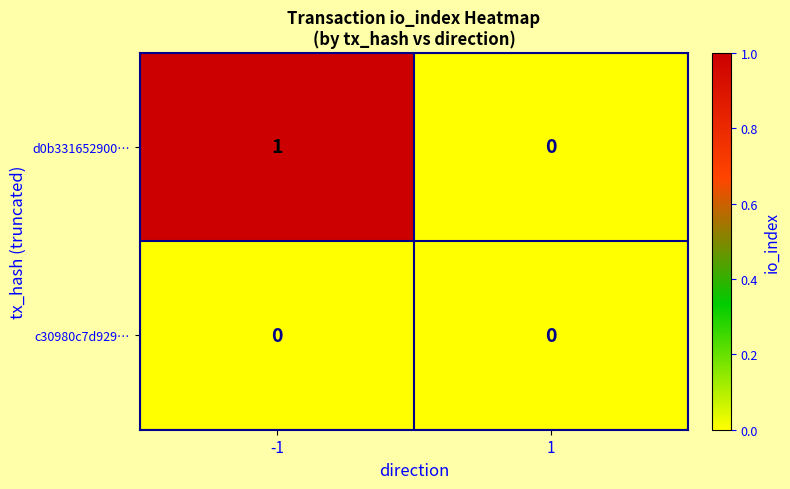

Between -1 and 1, which series saw the biggest shift?

d0b331652900…